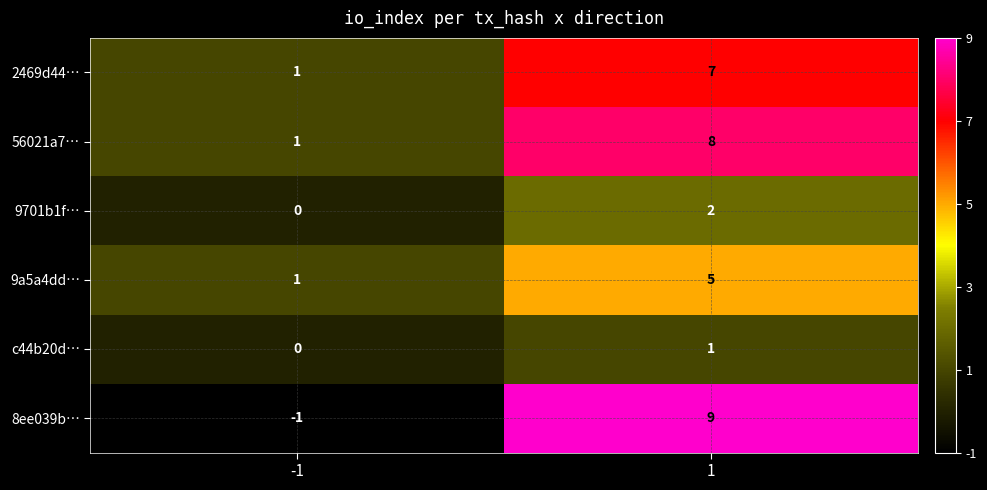

True or false: 9a5a4dd… has a value of 5 at 1.

True